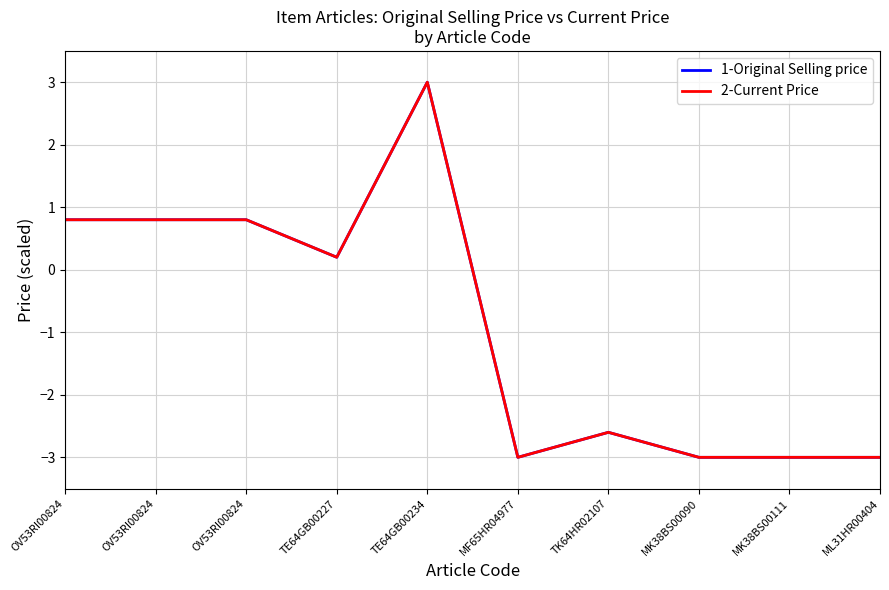

Is this an area chart (filled region under the line)?

No